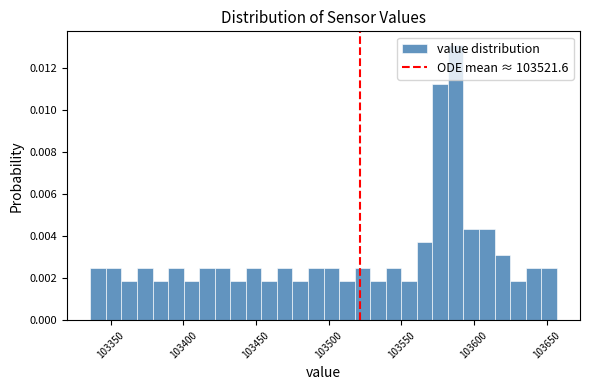

Read against the x-axis, roughly where is the centre of the tallest bar?

103585